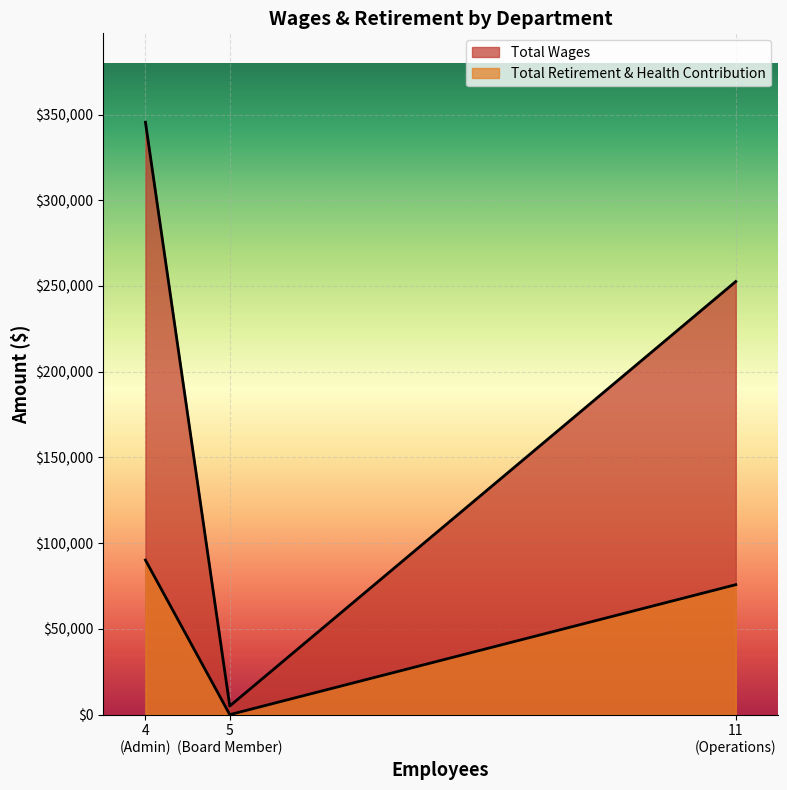

What is the lowest value of the Total Wages series?

5000